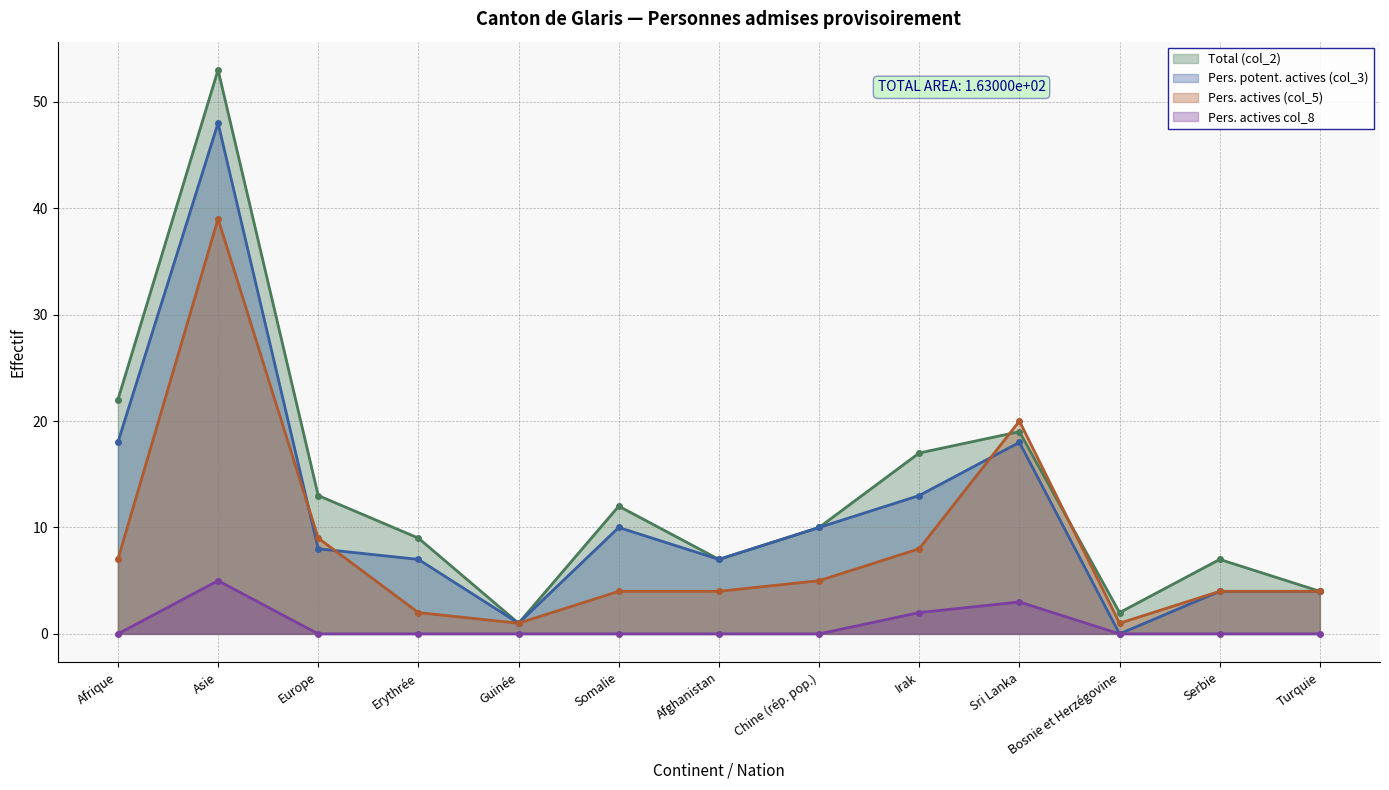

Rank the series by their average value, from lowest to highest.

Pers. actives col_8, Pers. actives (col_5), Pers. potent. actives (col_3), Total (col_2)